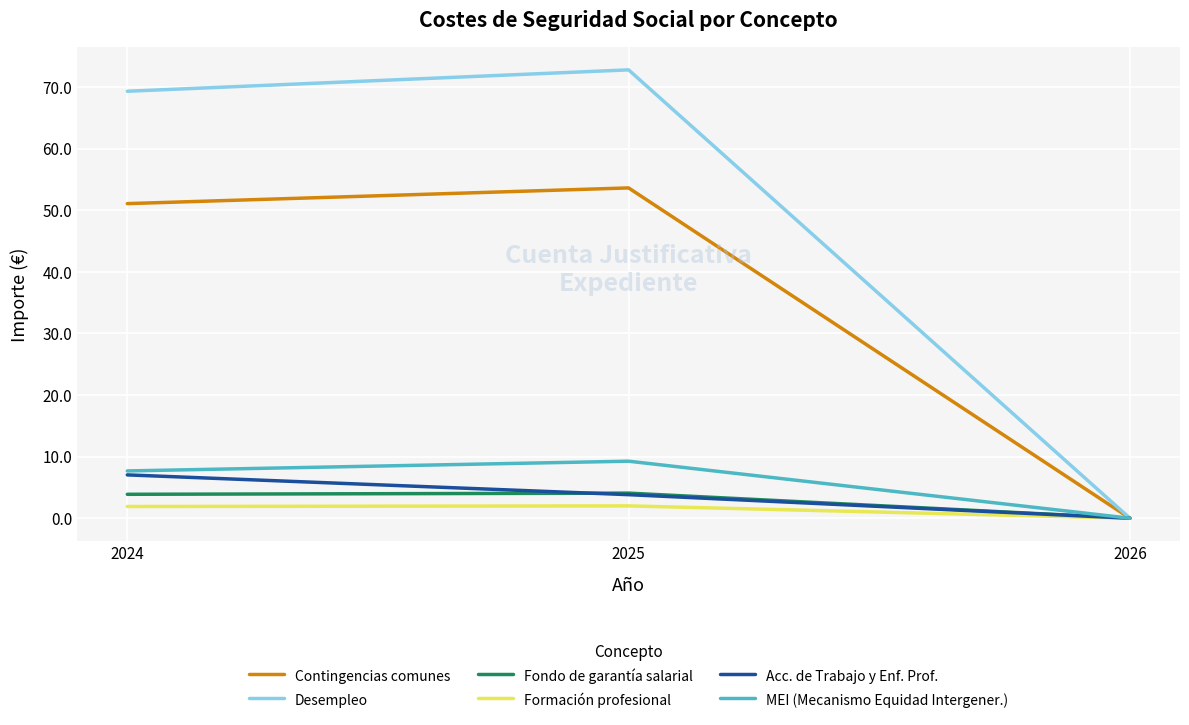

How many series are shown in this chart?

6